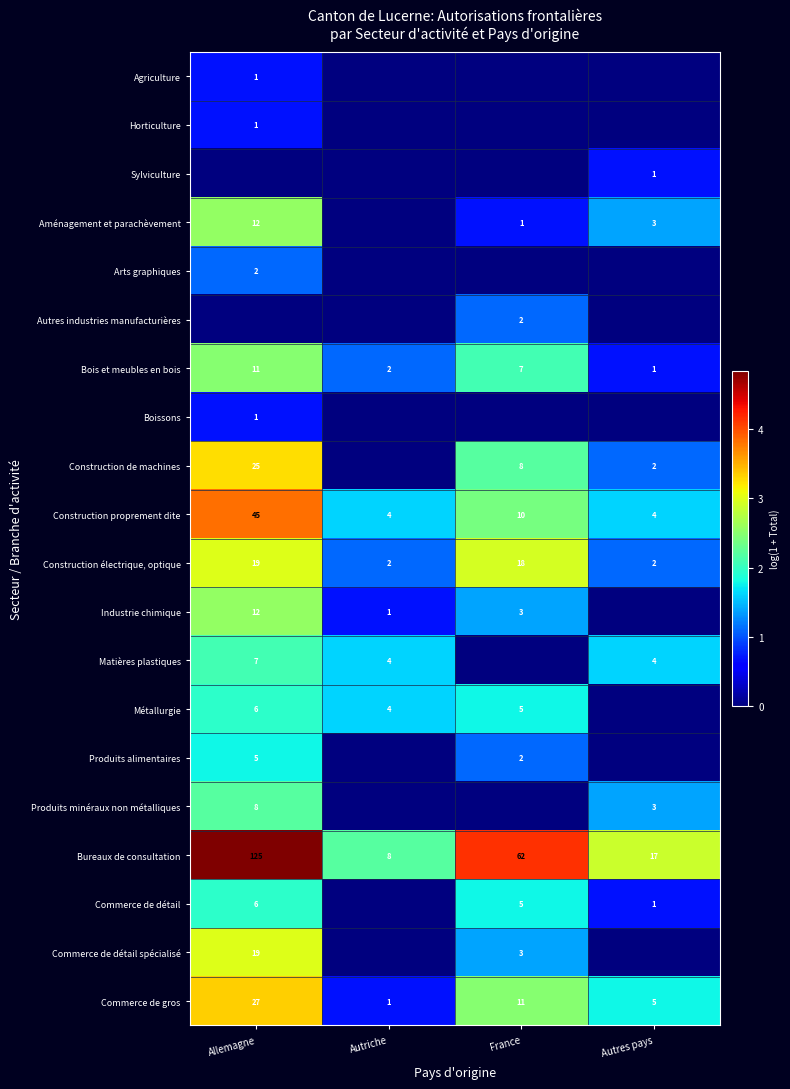

At which label does Commerce de gros reach its peak?

Allemagne